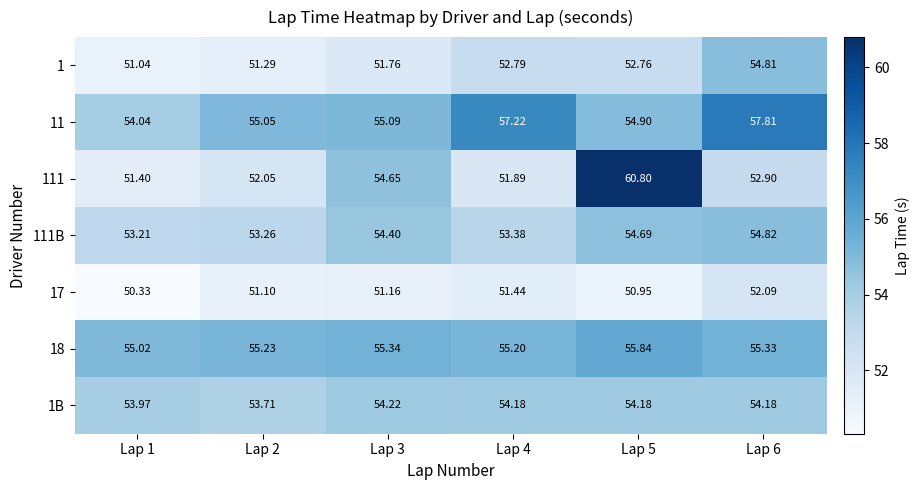

Is the value of 18 at Lap 1 greater than the value of 1B at Lap 3?

Yes